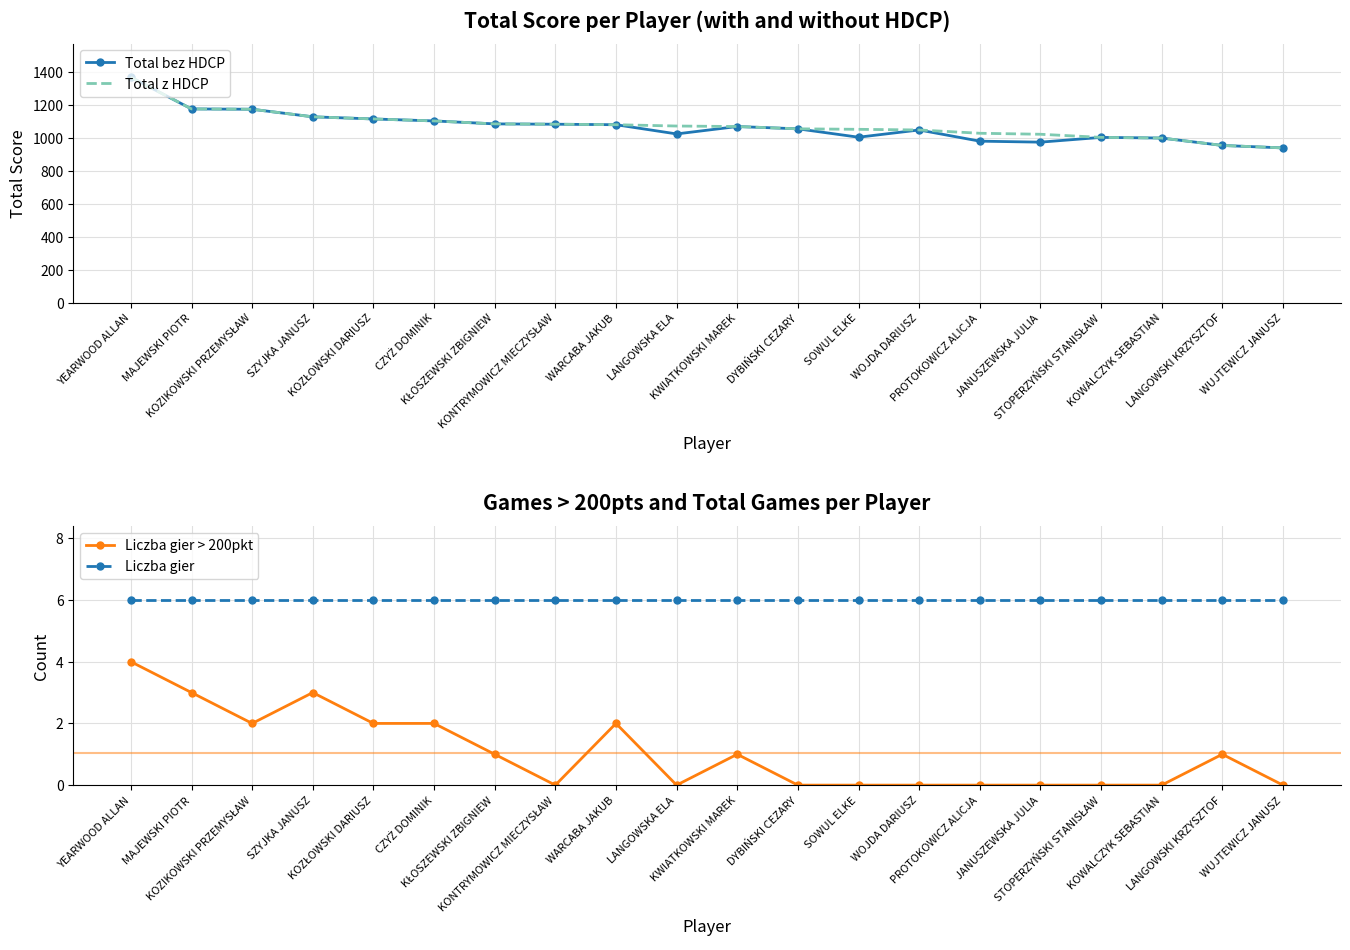

True or false: Total z HDCP has a value of 355 at PROTOKOWICZ ALICJA.

False